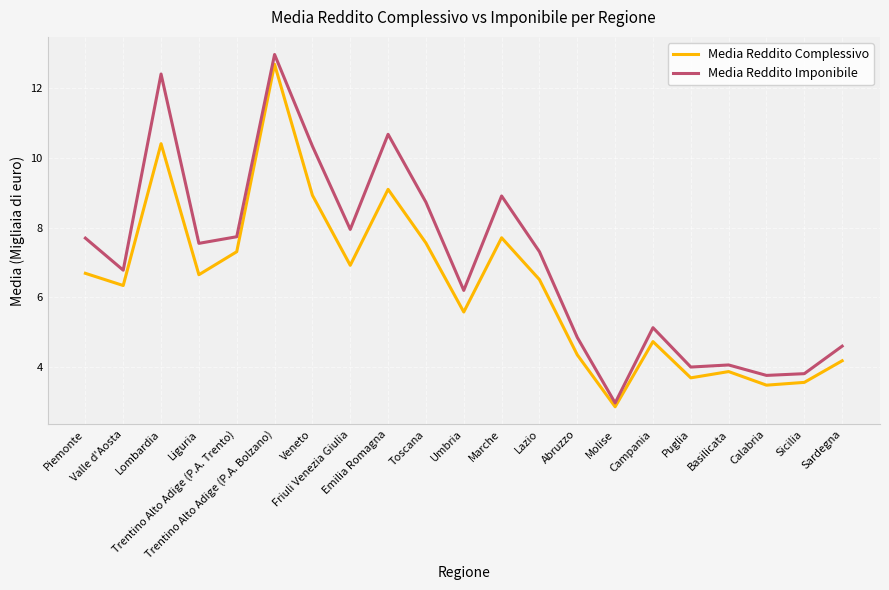

At which label is Media Reddito Complessivo closest to 7?

Friuli Venezia Giulia